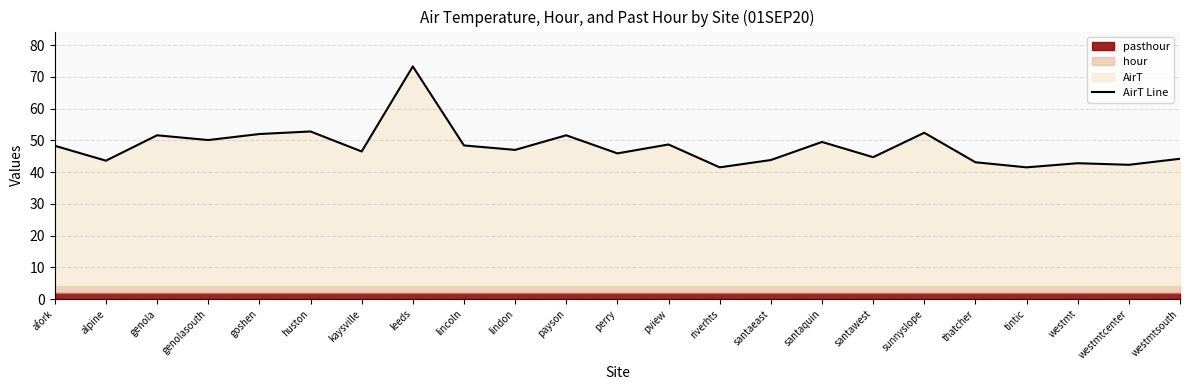

How many values exceed 47?

11